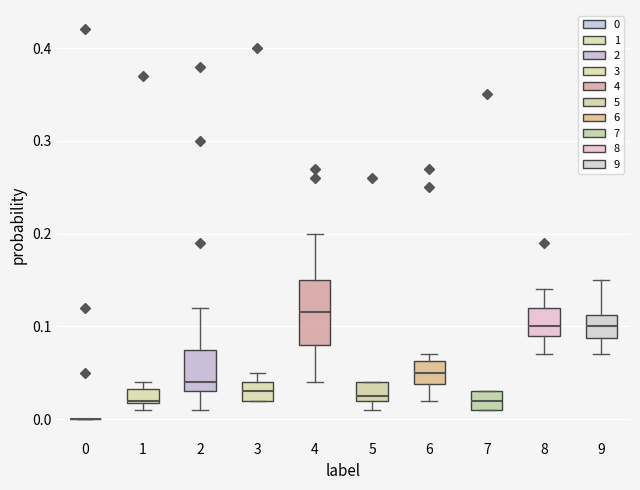

Reading left to right, read every box against the y-axis: the position of its median line, the range the box covers, and the ends of its whiskers. The values are not printed on the chart, so give them approximately, as read against the axis.

0: box collapsed to a line at 0.00, whiskers 0.00 to 0.00
1: median 0.02, box 0.02 to 0.03, whiskers 0.01 to 0.04
2: median 0.04, box 0.03 to 0.08, whiskers 0.01 to 0.12
3: median 0.03, box 0.02 to 0.04, whiskers 0.02 to 0.05
4: median 0.12, box 0.08 to 0.15, whiskers 0.04 to 0.20
5: median 0.03, box 0.02 to 0.04, whiskers 0.01 to 0.04
6: median 0.05, box 0.04 to 0.06, whiskers 0.02 to 0.07
7: median 0.02, box 0.01 to 0.03, whiskers 0.01 to 0.03
8: median 0.10, box 0.09 to 0.12, whiskers 0.07 to 0.14
9: median 0.10, box 0.09 to 0.11, whiskers 0.07 to 0.15